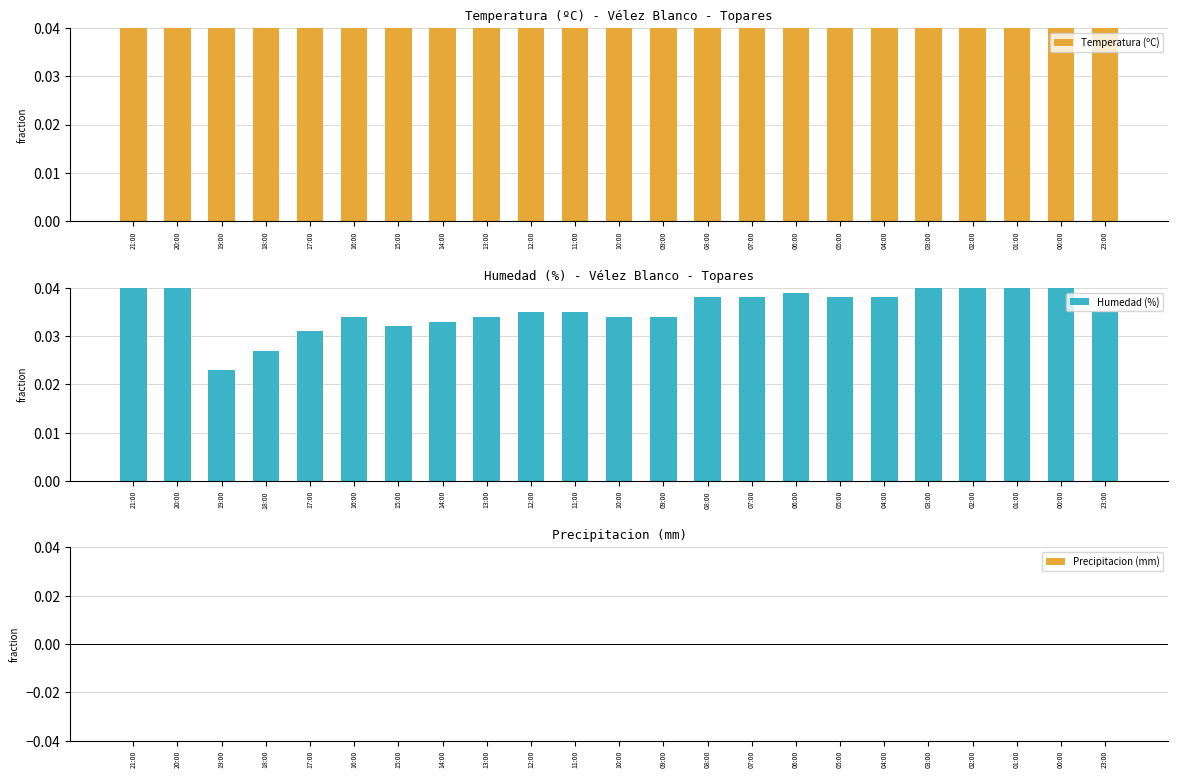

True or false: Precipitacion (mm) has a value of 0.0 at 14:00.

True